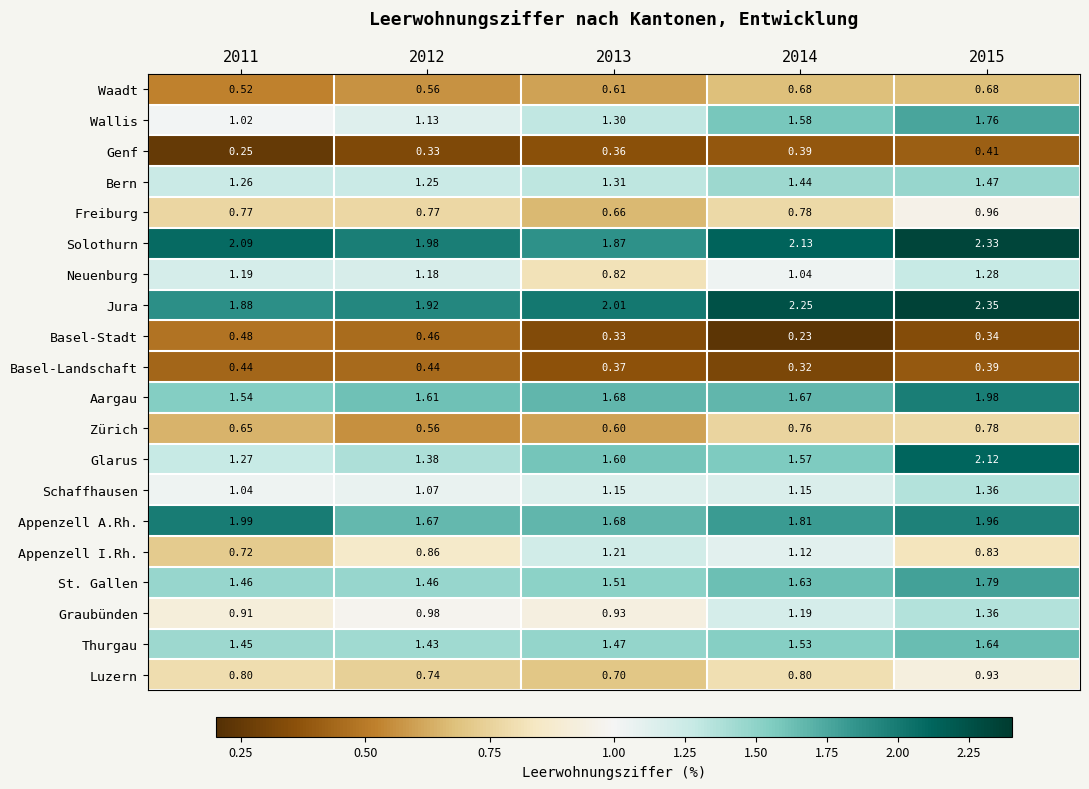

How many distinct data groups are displayed?

20